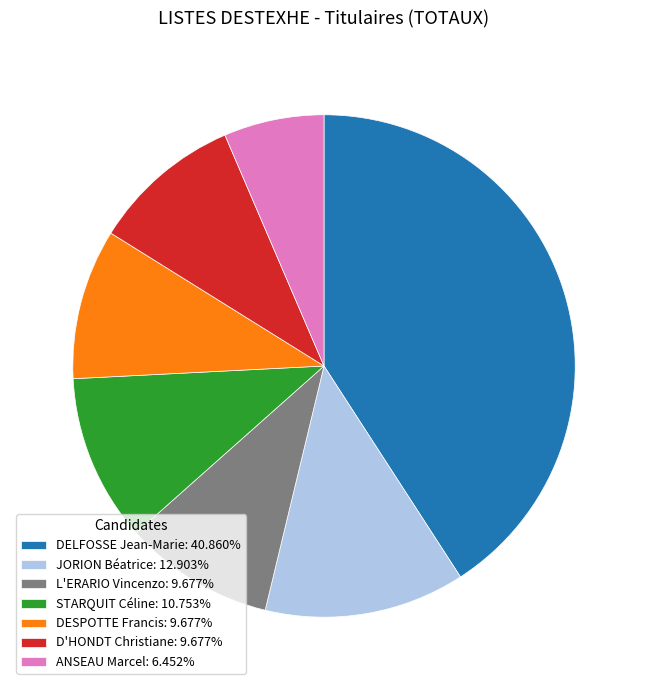

Approximately how many times larger is the value at DESPOTTE Francis: 9.677% compared to D'HONDT Christiane: 9.677%?

1.0